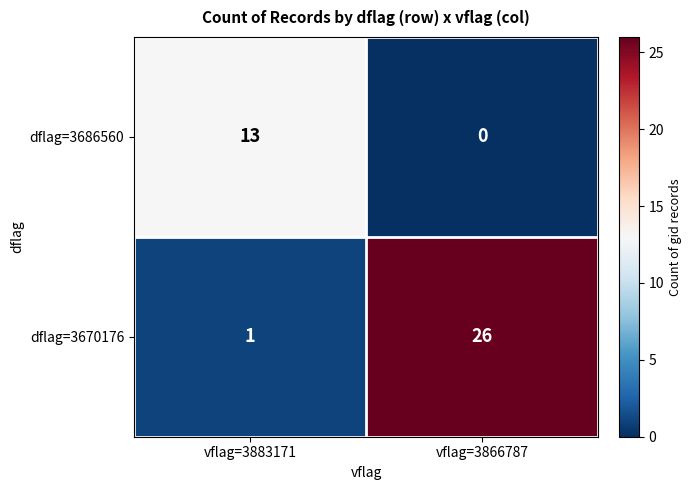

What is the total value across all series at vflag=3883171?

14